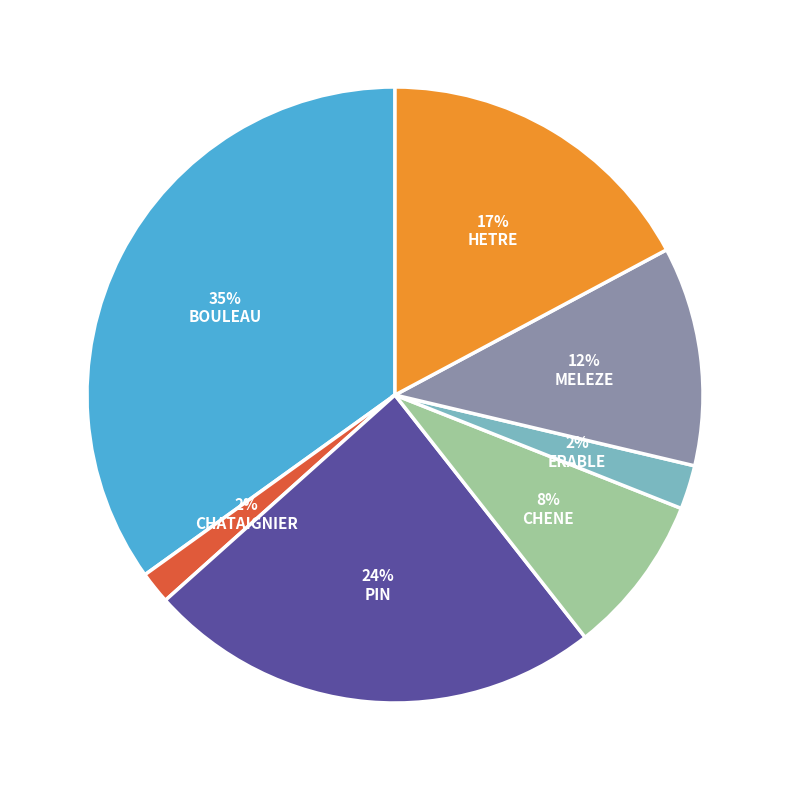

Is there any slice that represents more than half of the pie?

No